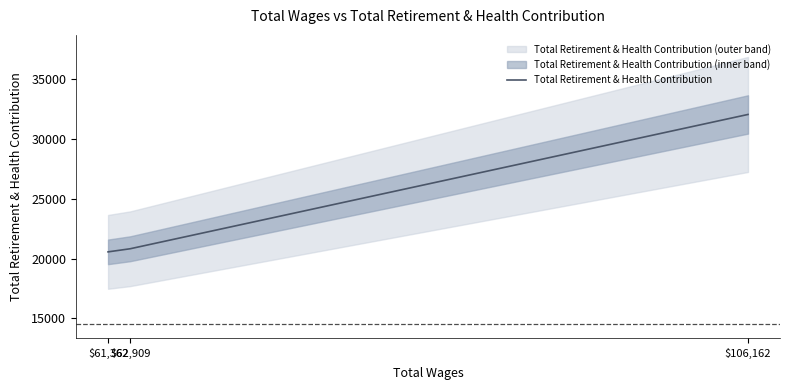

Which category has the lowest value across all series?

$61,362